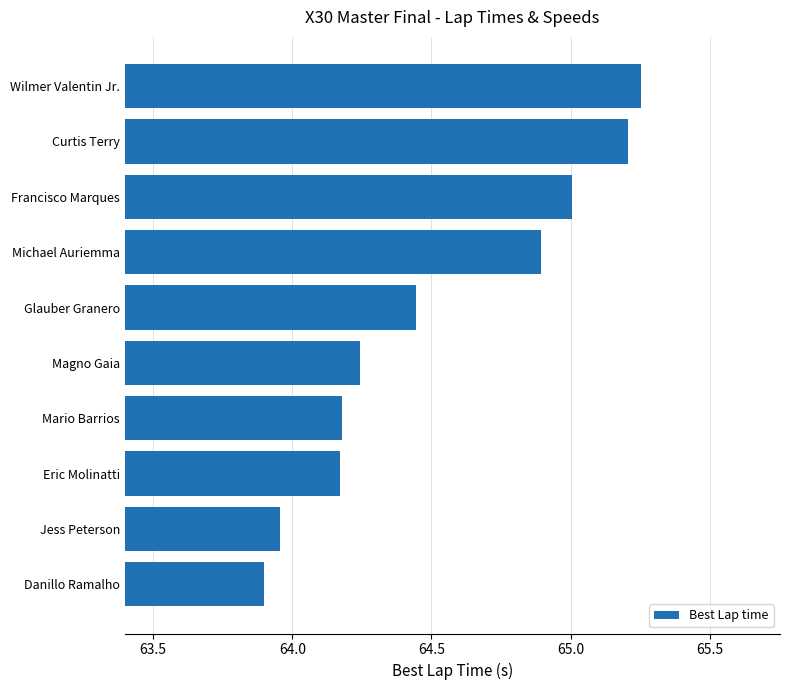

What is the difference between the second highest and minimum values?

1.3